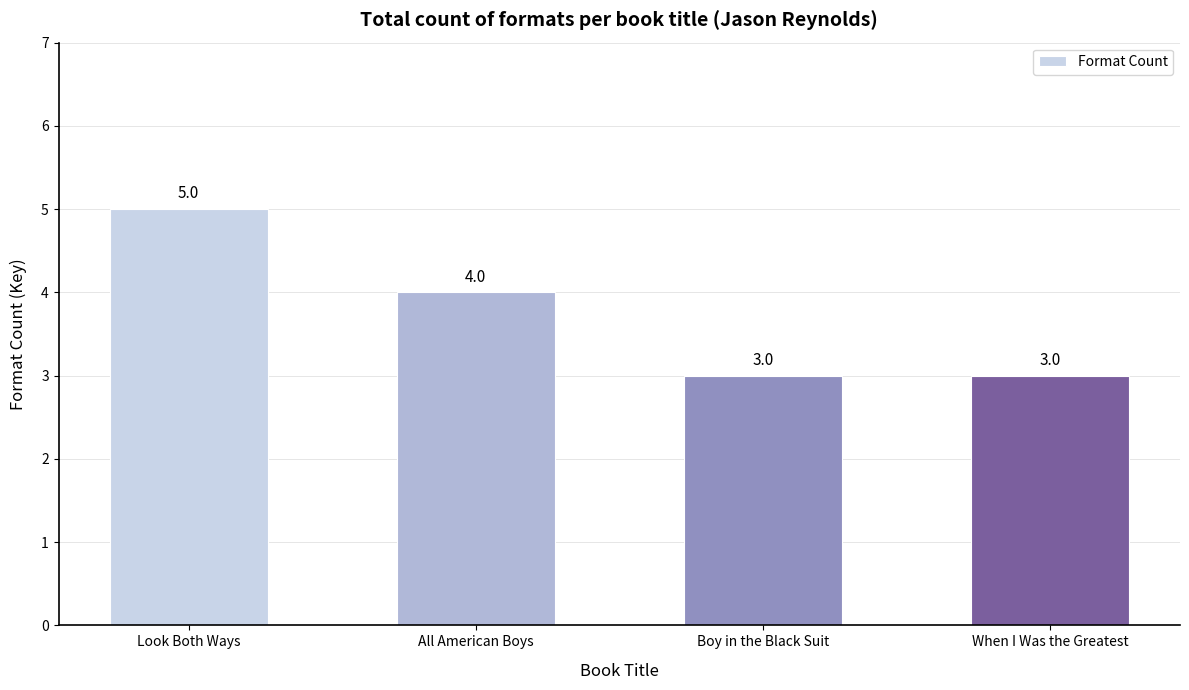

What is the label of the 3rd bar from the left?

Boy in the Black Suit